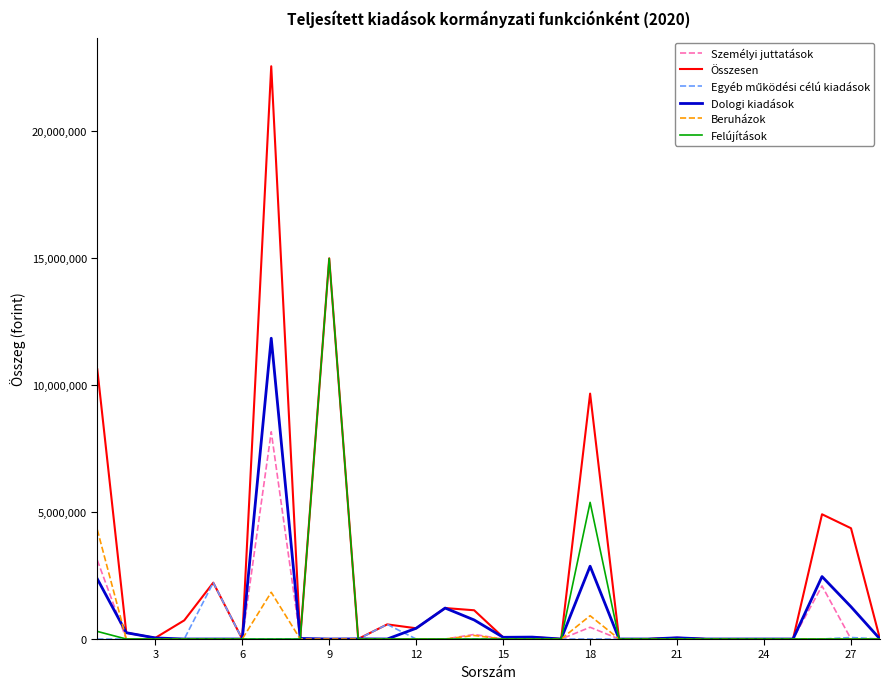

Which series has the largest total across all categories?

Összesen